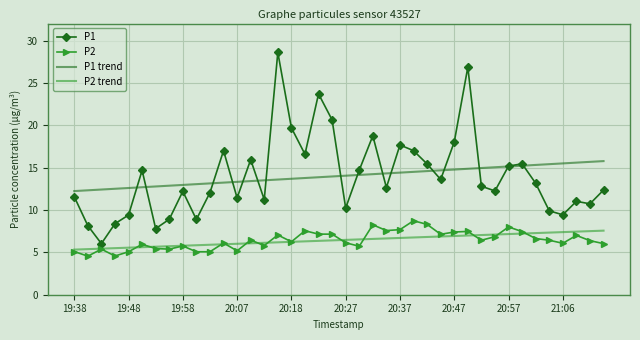

True or false: P2 and P1 cross at least once.

False